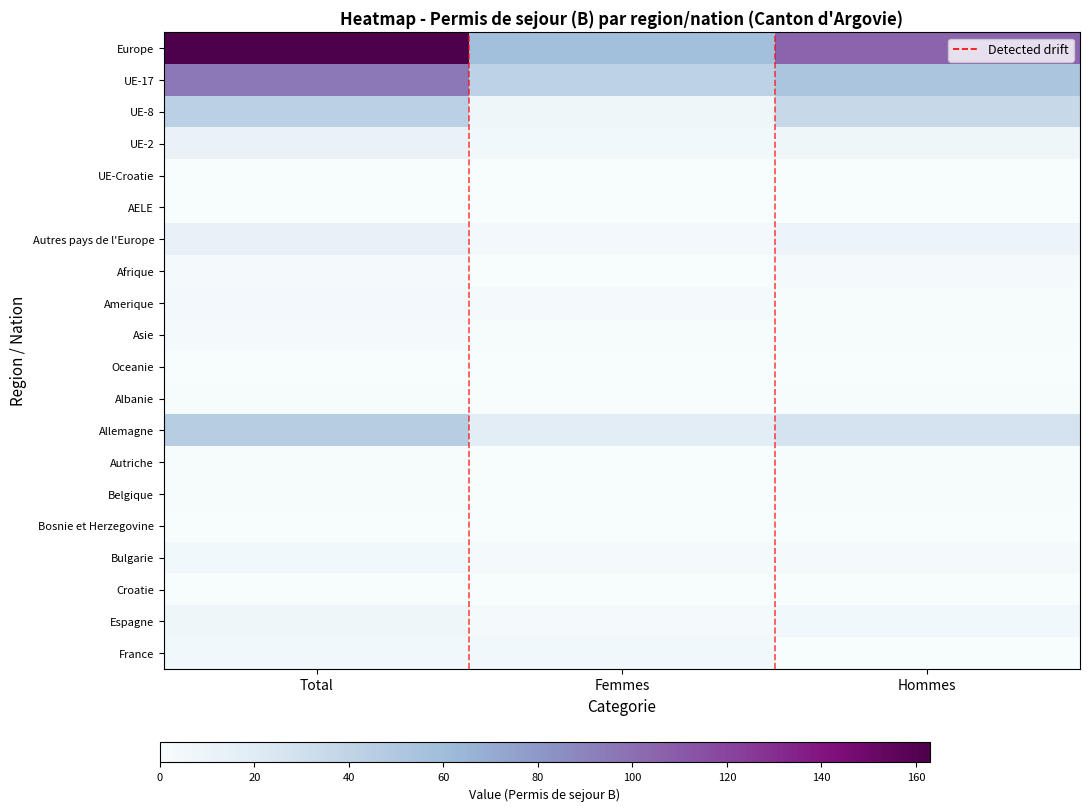

At how many categories does at least one series exceed 118?

1